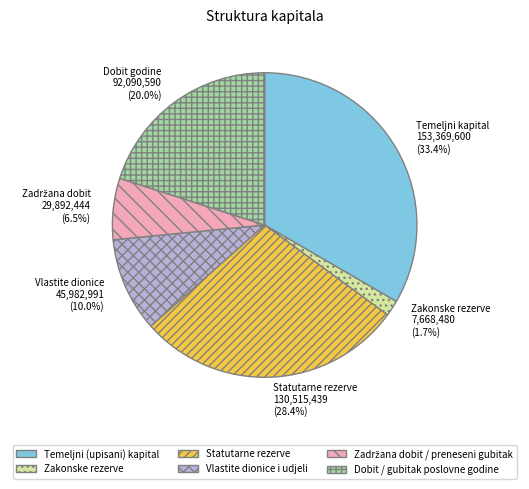

Does Statutarne rezerve represent more than half of the total?

No